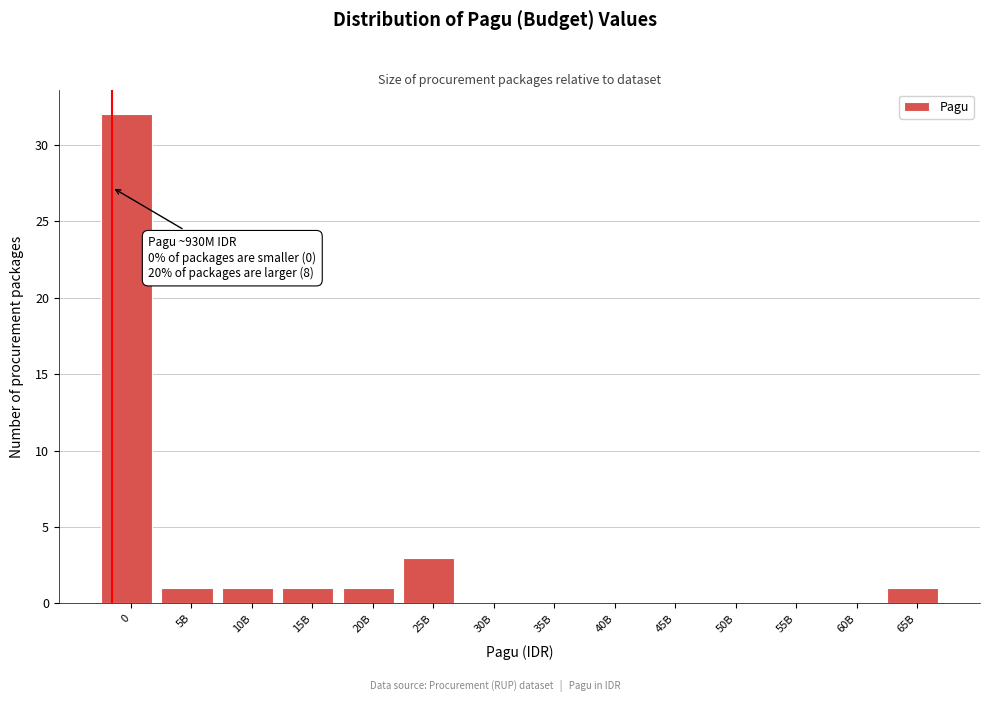

Reading right to left, list all the values displayed in this chart.

65B=1	60B=0	55B=0	50B=0	45B=0	40B=0	35B=0	30B=0	25B=3	20B=1	15B=1	10B=1	5B=1	0=32